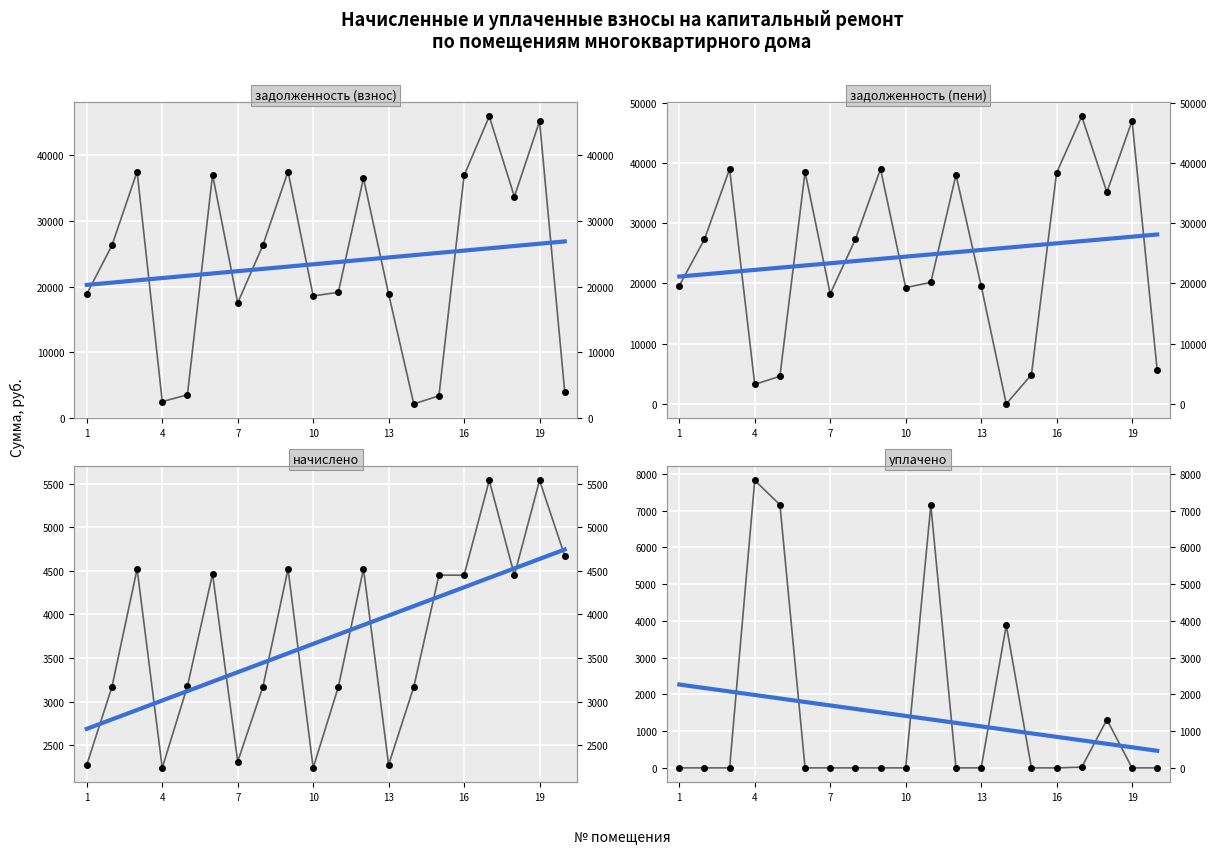

What is the average value of the уплачено series?

1367.0